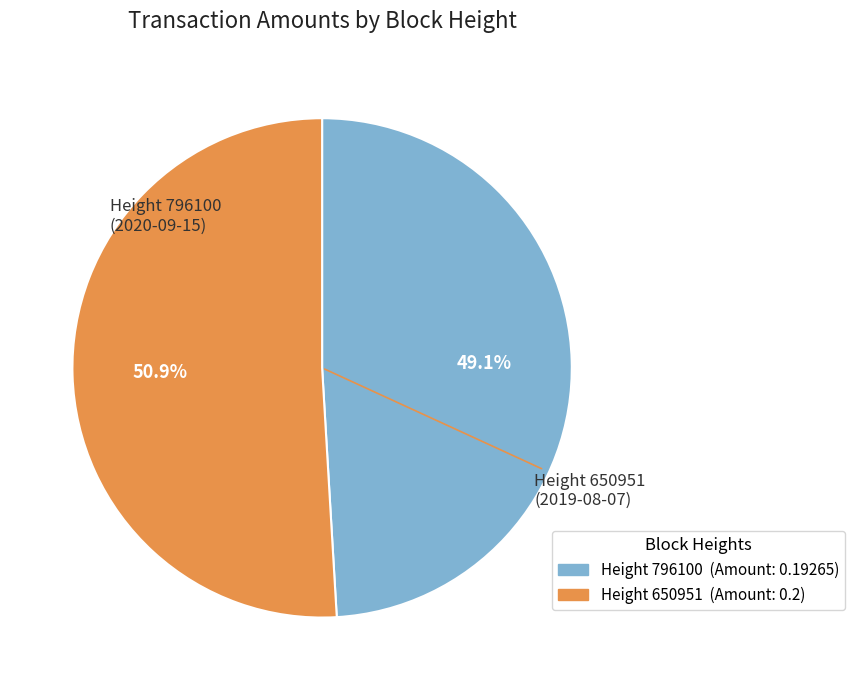

Does any single category account for the majority?

Yes